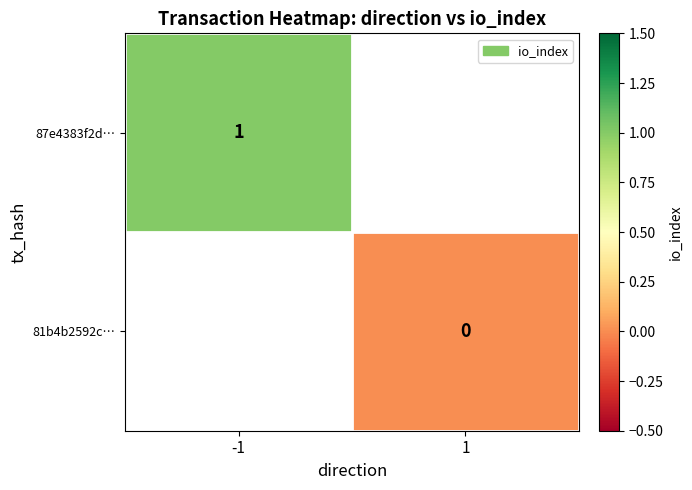

True or false: 87e4383f2d… has a value of 1 at -1.

True